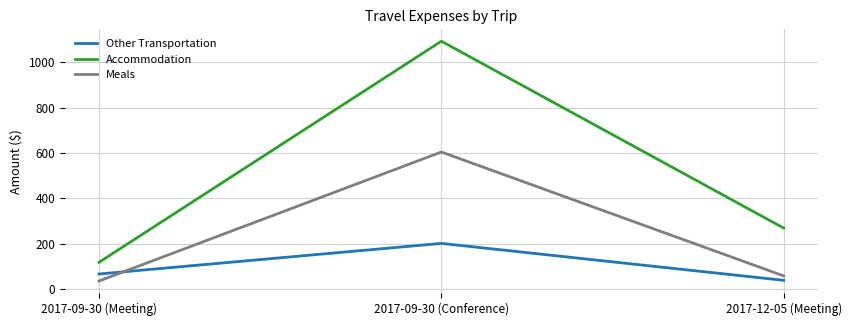

Where does the Accommodation series first go above 268?

2017-09-30 (Conference)